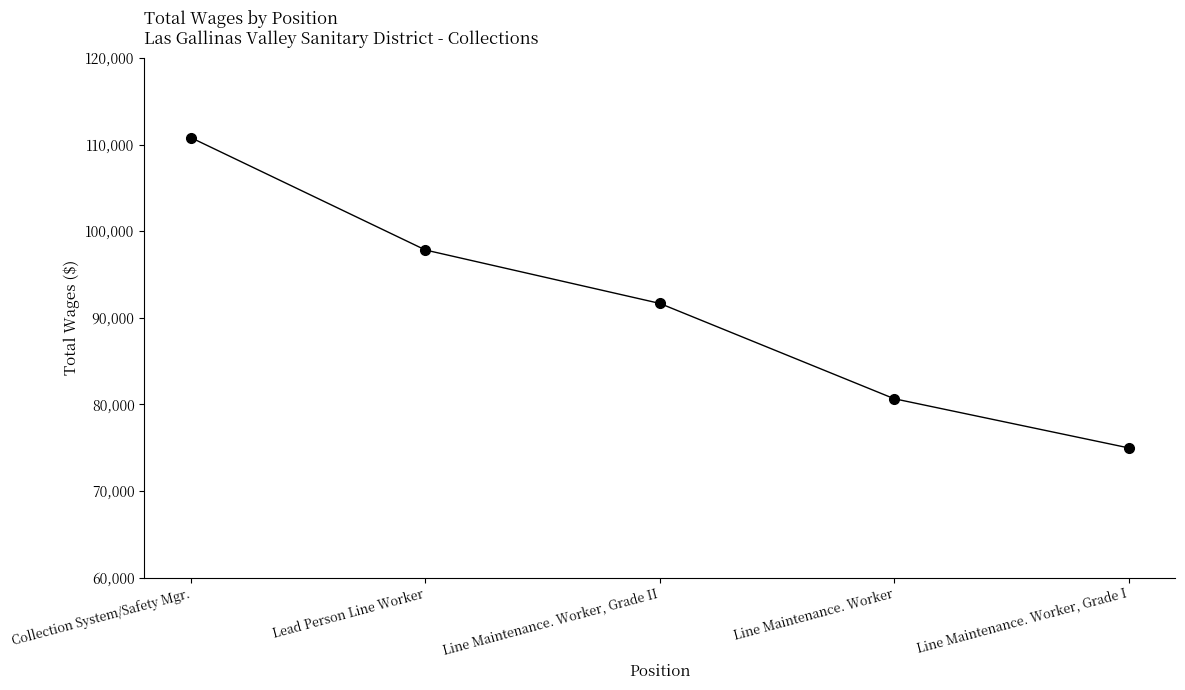

What is the change in value from Line Maintenance. Worker, Grade II to Line Maintenance. Worker, Grade I?

-16684